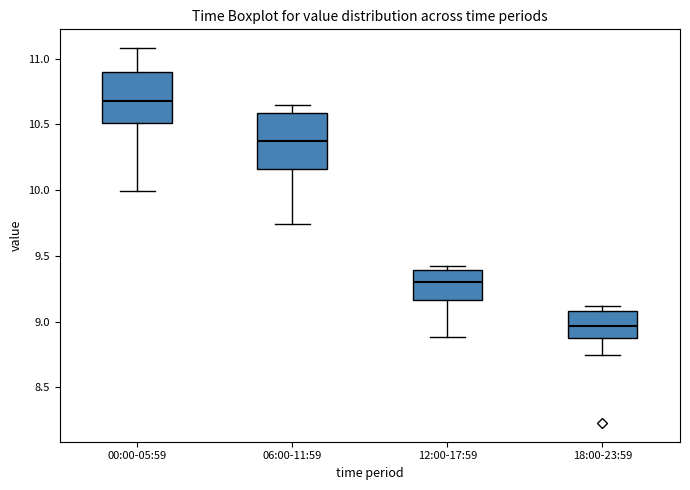

Which box's median line is the highest?

00:00-05:59